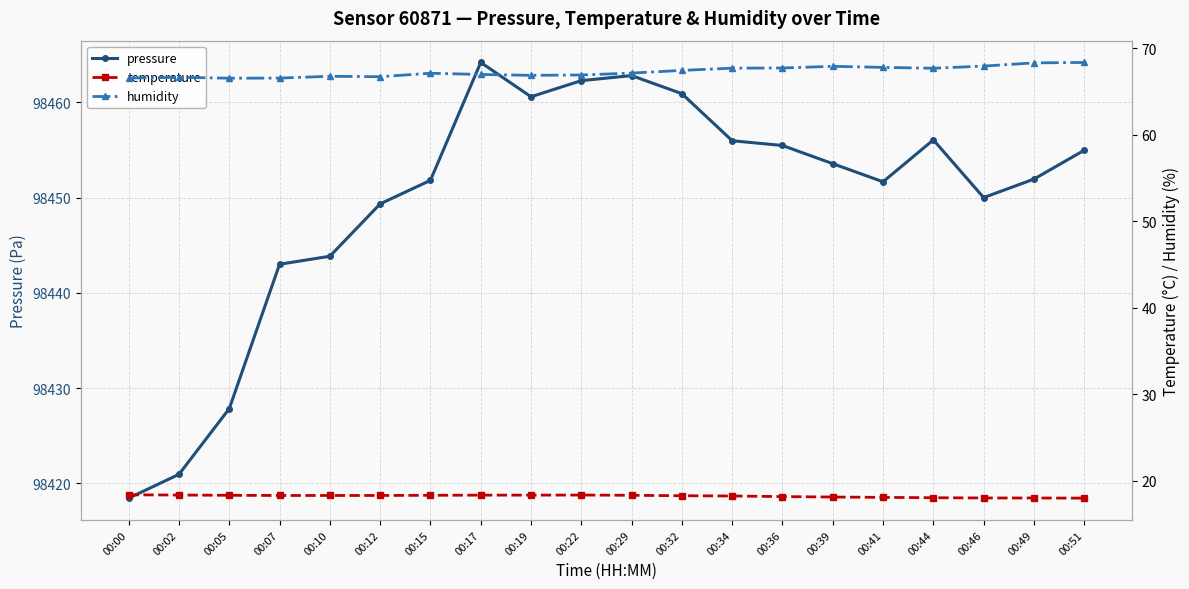

Read the temperature value at 00:44.

18.0